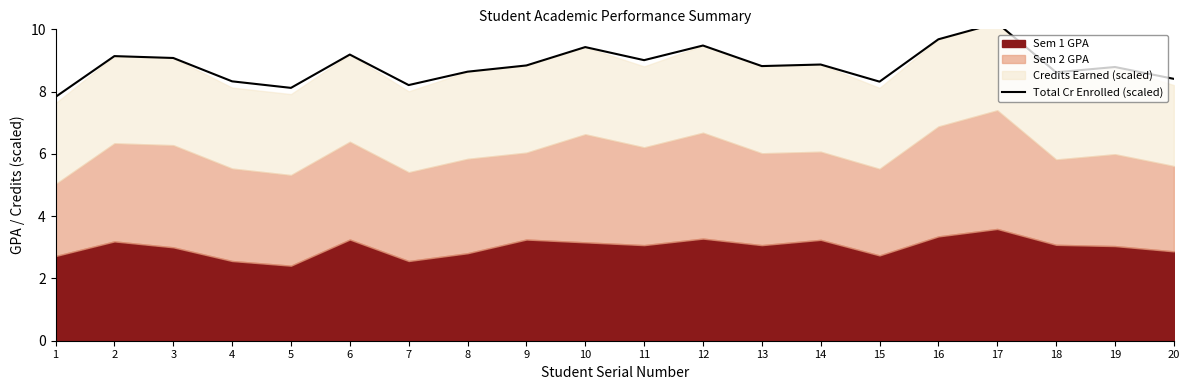

The value at 6 is 12.4. True or false?

False